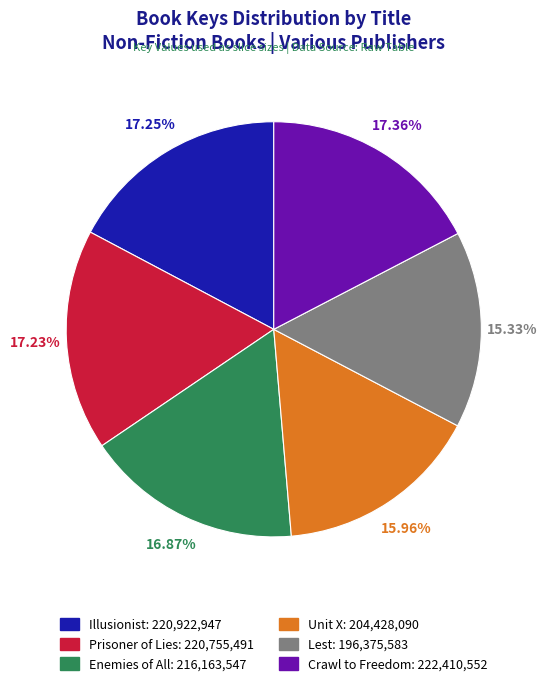

Is it true that Enemies of All is 17% of the pie?

True